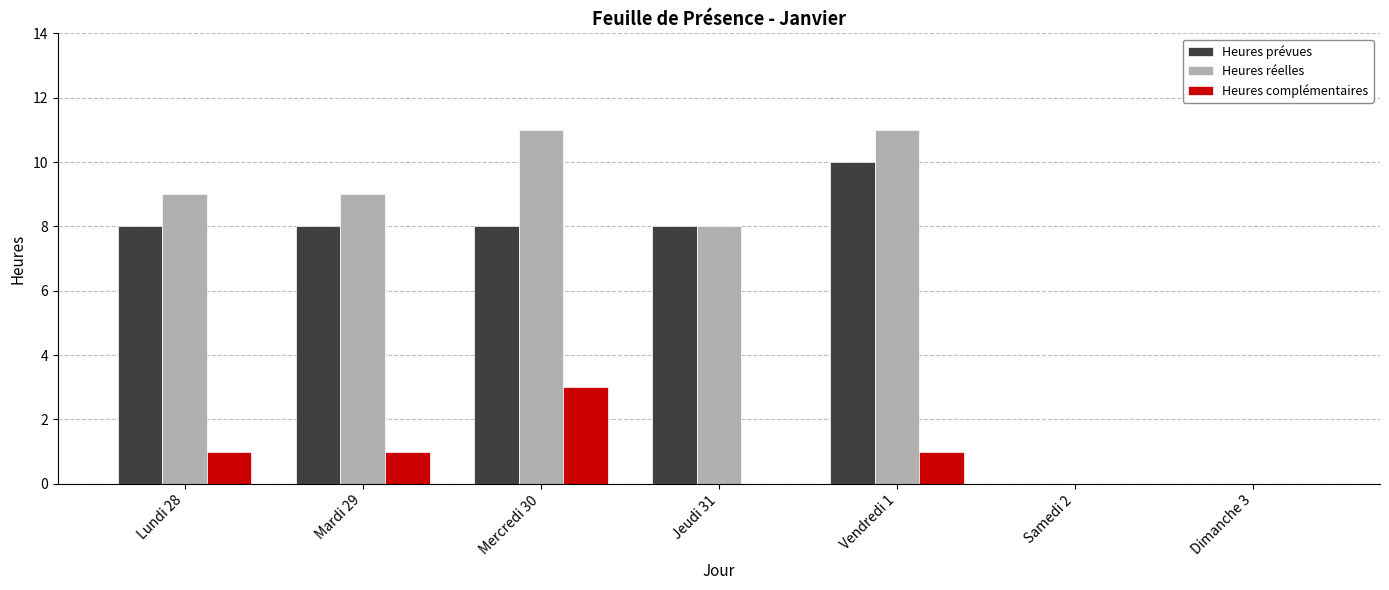

What is the sum of all Heures complémentaires values?

6